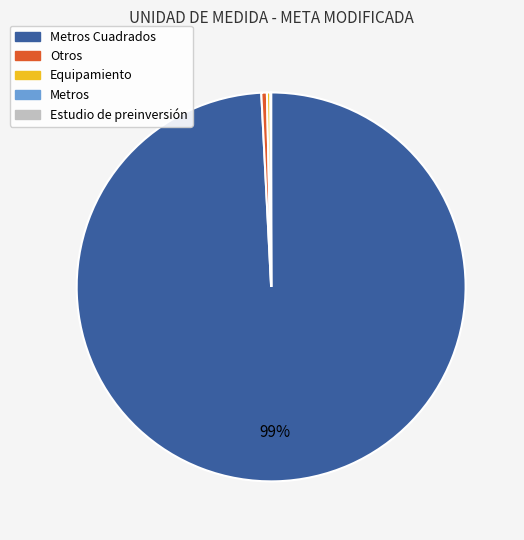

To the nearest percent, what is the average slice percentage?

20%